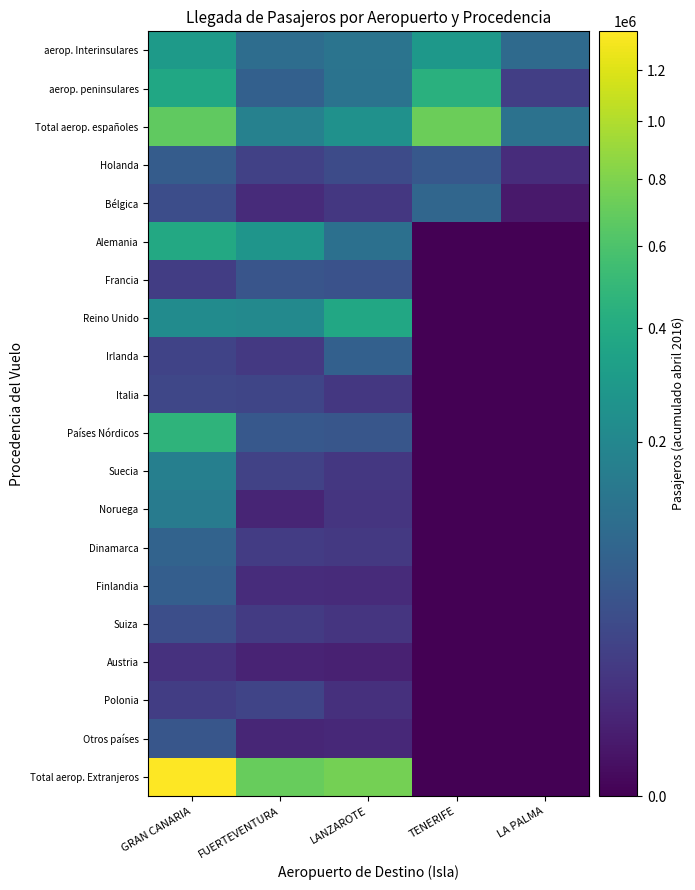

Which series has the largest range (max minus min)?

Total aerop. Extranjeros